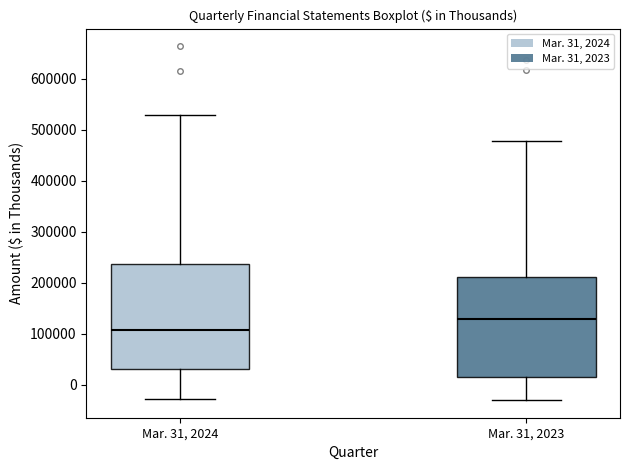

Which box's median line is the lowest?

Mar. 31, 2024